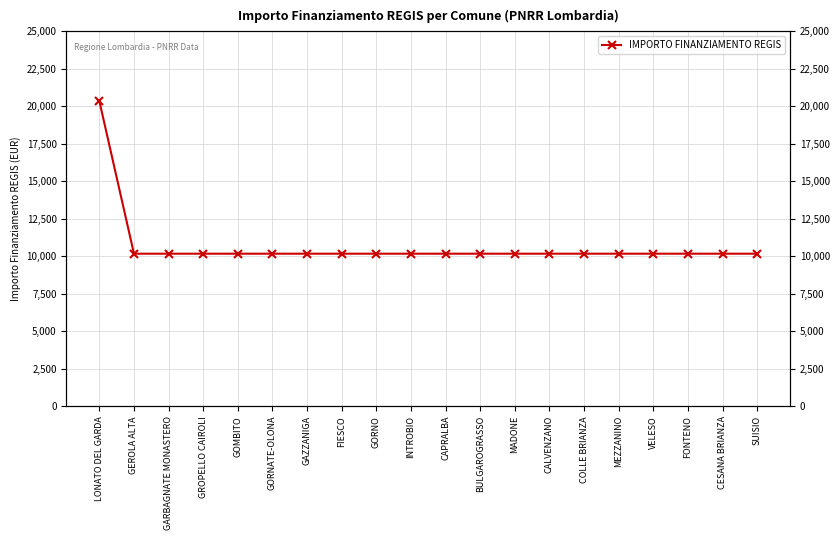

List the labels in order of value, smallest first.

GEROLA ALTA, GARBAGNATE MONASTERO, GROPELLO CAIROLI, GOMBITO, GORNATE-OLONA, GAZZANIGA, FIESCO, GORNO, INTROBIO, CAPRALBA, BULGAROGRASSO, MADONE, CALVENZANO, COLLE BRIANZA, MEZZANINO, VELESO, FONTENO, CESANA BRIANZA, SUISIO, LONATO DEL GARDA